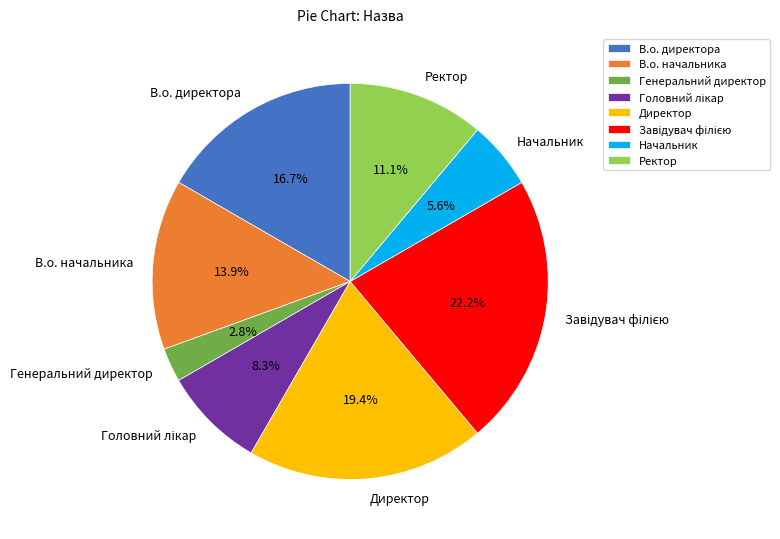

What is the smallest slice in the pie chart?

Генеральний директор